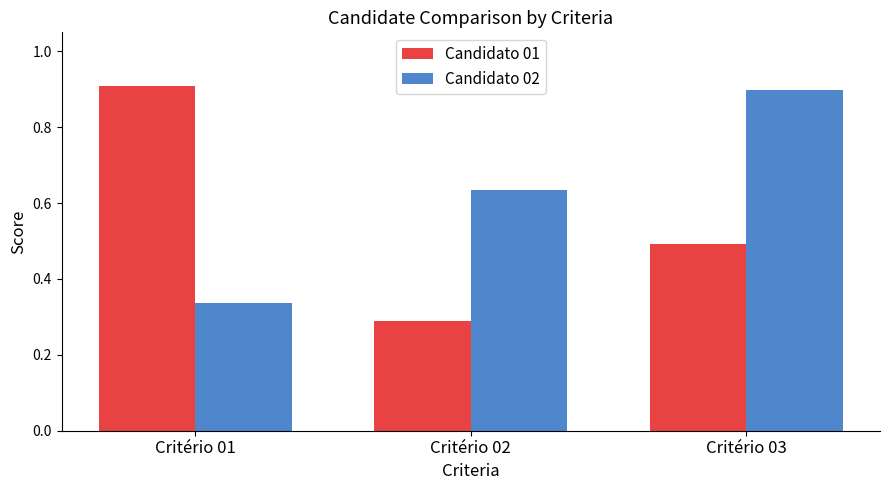

What is the sum of the Candidato 01 values at Critério 01 and Critério 02?

1.2